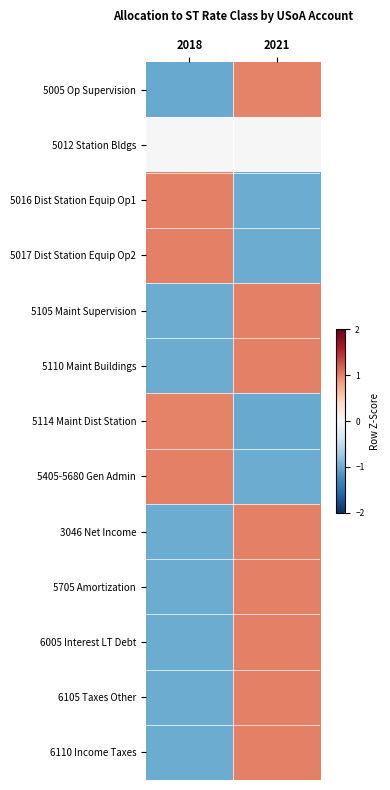

Reading left to right, list all the values displayed in this chart.

5005 Op Supervision: 2018=-1.0	2021=1.0
5012 Station Bldgs: 2018=0.0	2021=0.0
5016 Dist Station Equip Op1: 2018=1.0	2021=-1.0
5017 Dist Station Equip Op2: 2018=1.0	2021=-1.0
5105 Maint Supervision: 2018=-1.0	2021=1.0
5110 Maint Buildings: 2018=-1.0	2021=1.0
5114 Maint Dist Station: 2018=1.0	2021=-1.0
5405-5680 Gen Admin: 2018=1.0	2021=-1.0
3046 Net Income: 2018=-1.0	2021=1.0
5705 Amortization: 2018=-1.0	2021=1.0
6005 Interest LT Debt: 2018=-1.0	2021=1.0
6105 Taxes Other: 2018=-1.0	2021=1.0
6110 Income Taxes: 2018=-1.0	2021=1.0